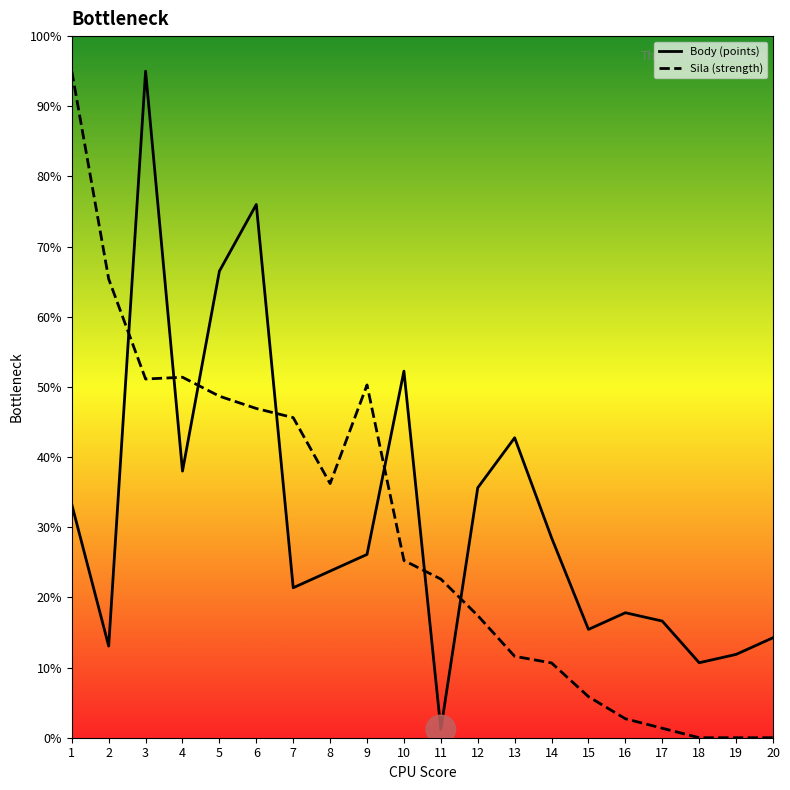

Is it true that Body (points) equals 44.3 at 9?

False